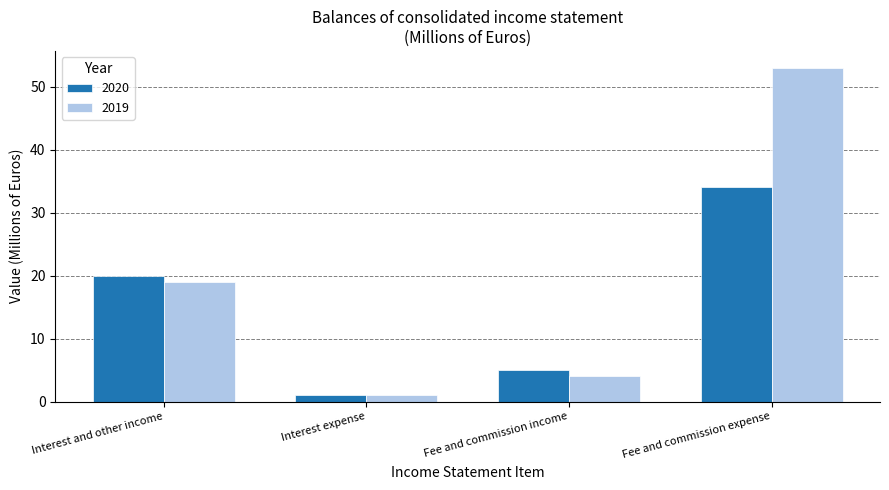

What position from the left is Fee and commission income?

3